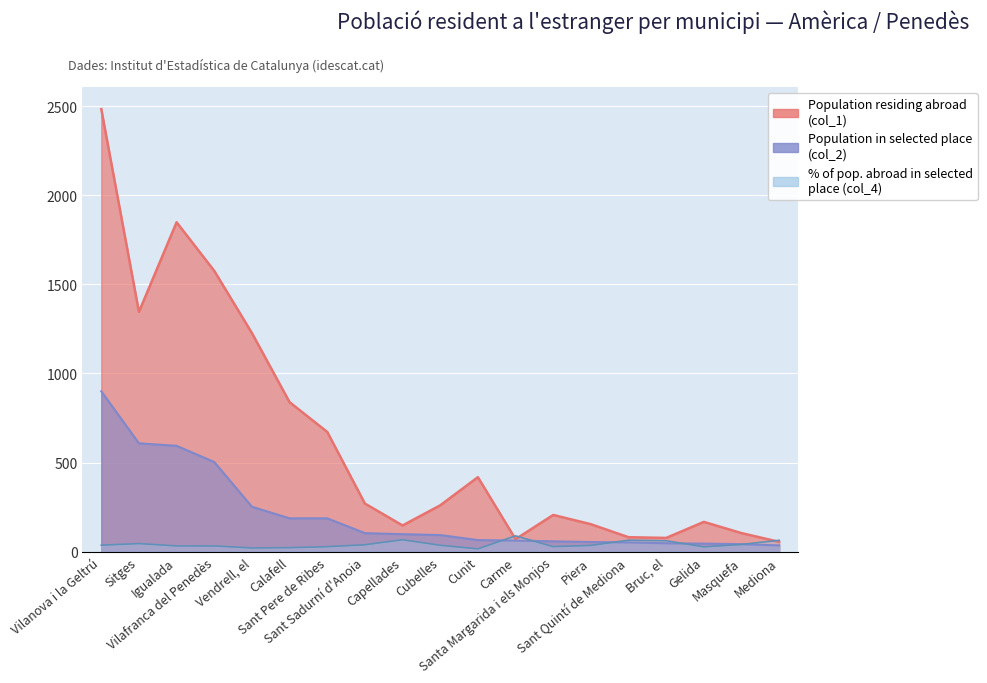

What is the label of the 10th point from the right?

Cubelles